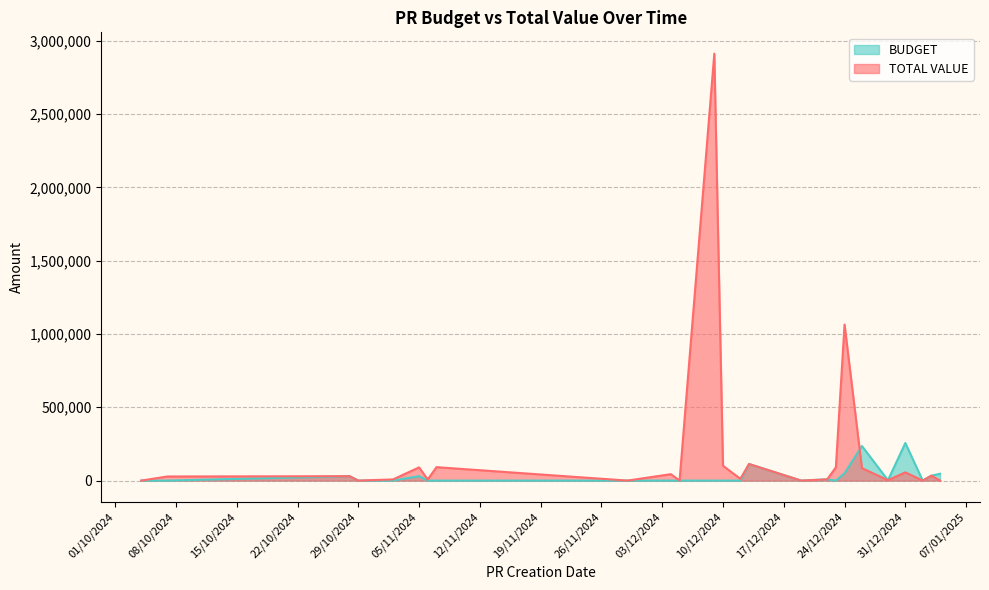

The value of BUDGET at 26/12/2024 is 212266.0. True or false?

False